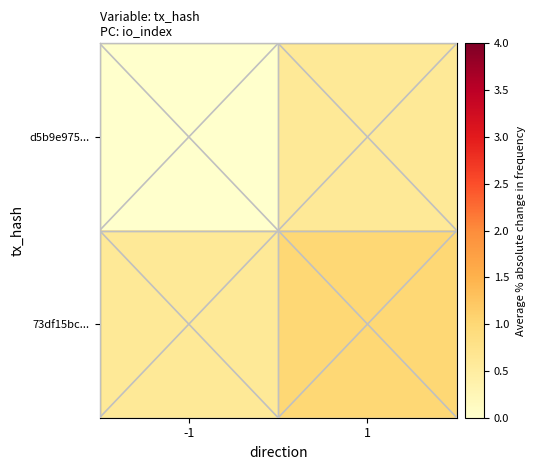

Which has a higher value, -1 or 1?

1